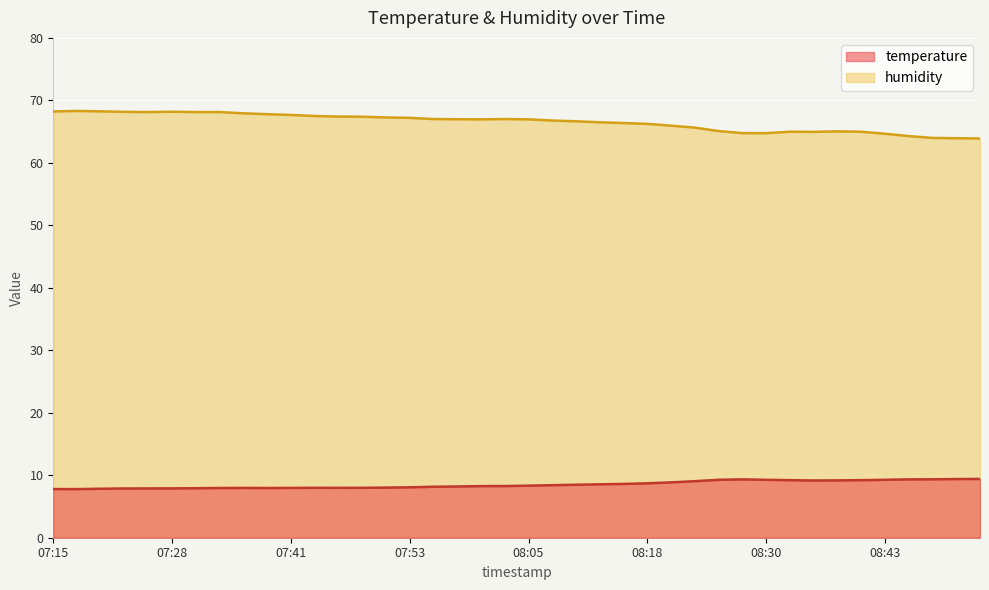

How many lines are shown in the chart?

2